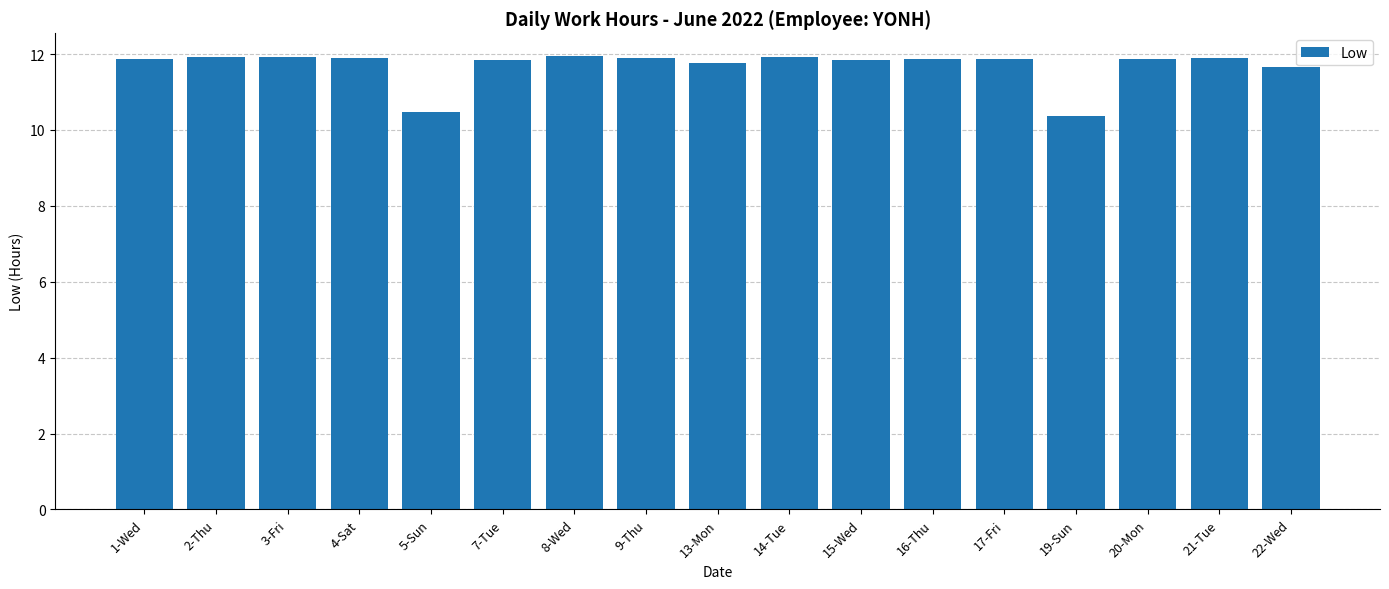

At which category does the chart reach its minimum across all series?

19-Sun